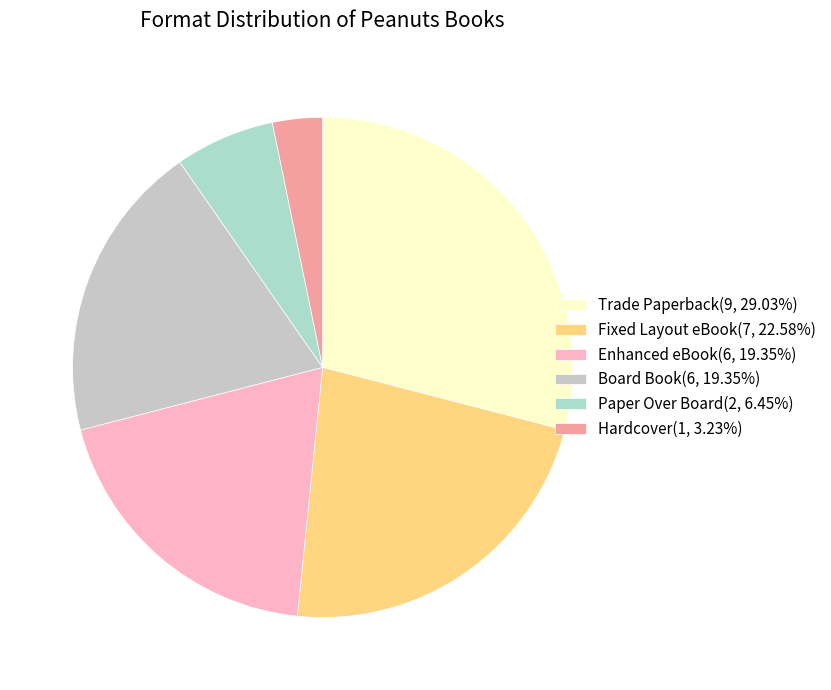

Which category has the biggest portion of the pie?

Trade Paperback